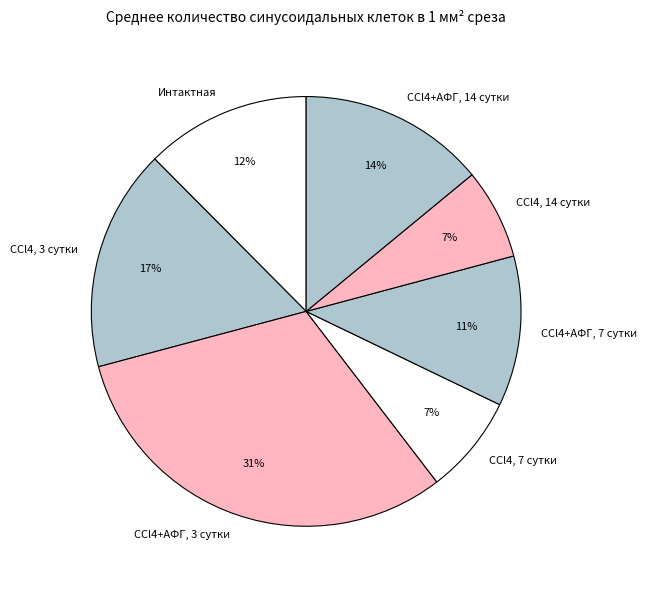

What is the largest slice in the pie chart?

CCl4+АФГ, 3 сутки